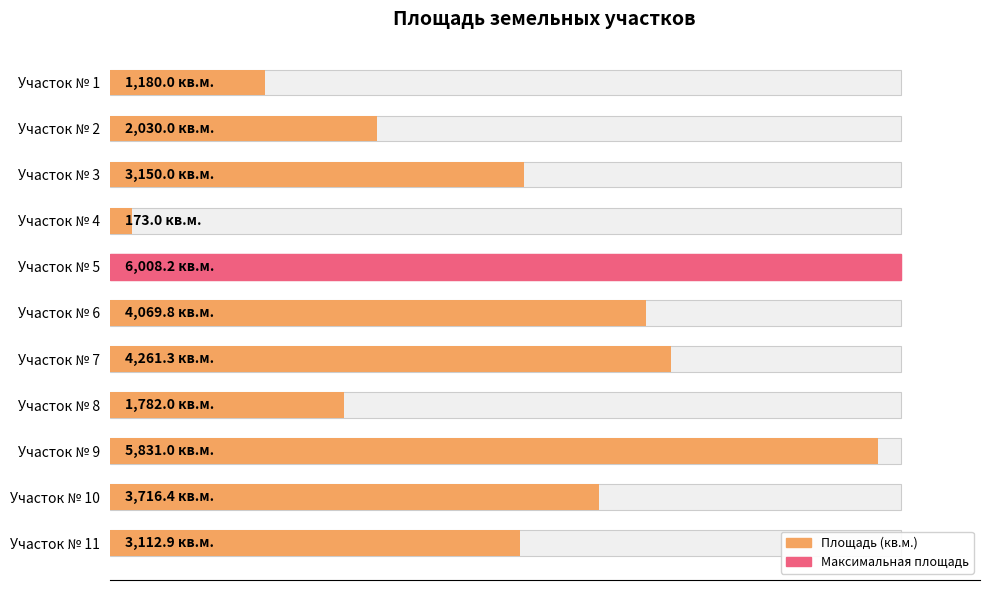

How many data points does each series have?

11